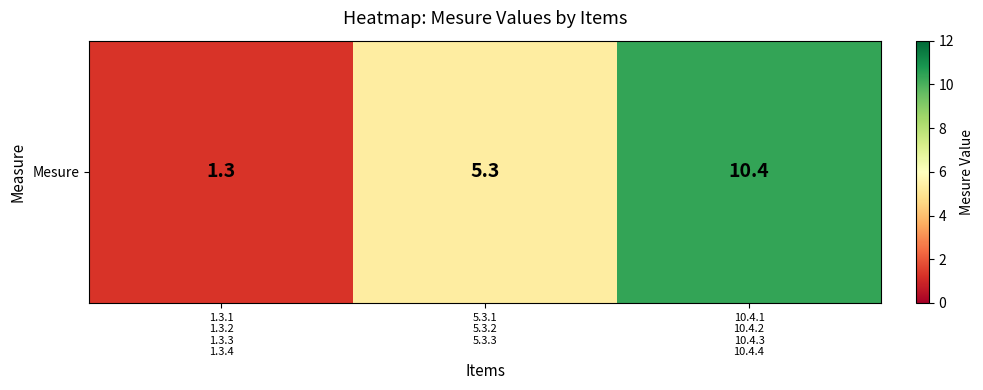

What is the approximate value at 5.3.1
5.3.2
5.3.3?

5.3